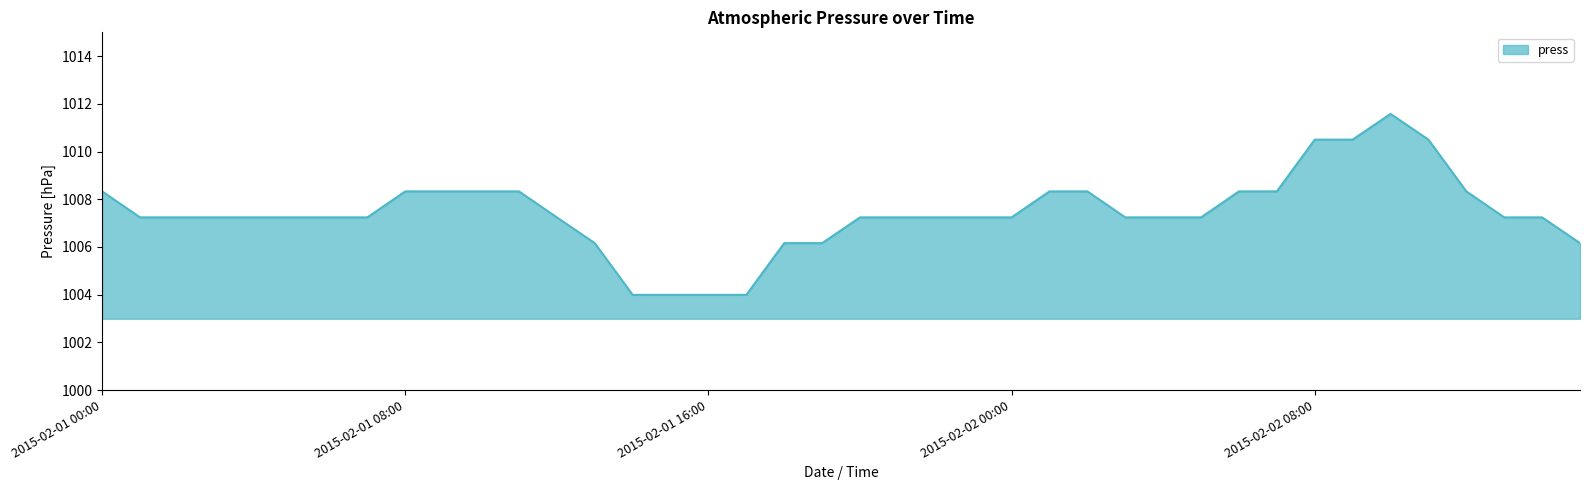

What is the minimum value shown in the chart?

1004.0